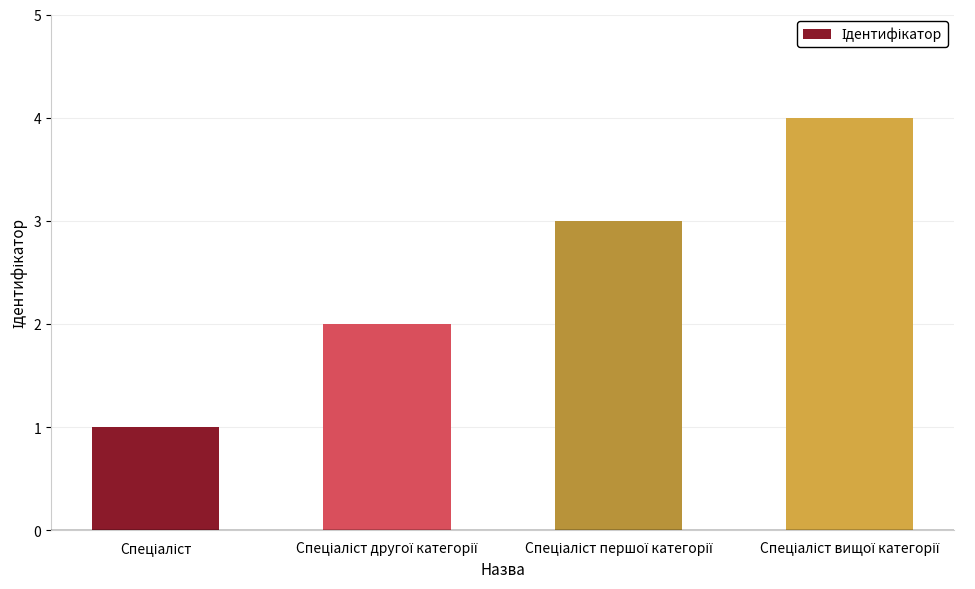

What is the sum of all values?

10